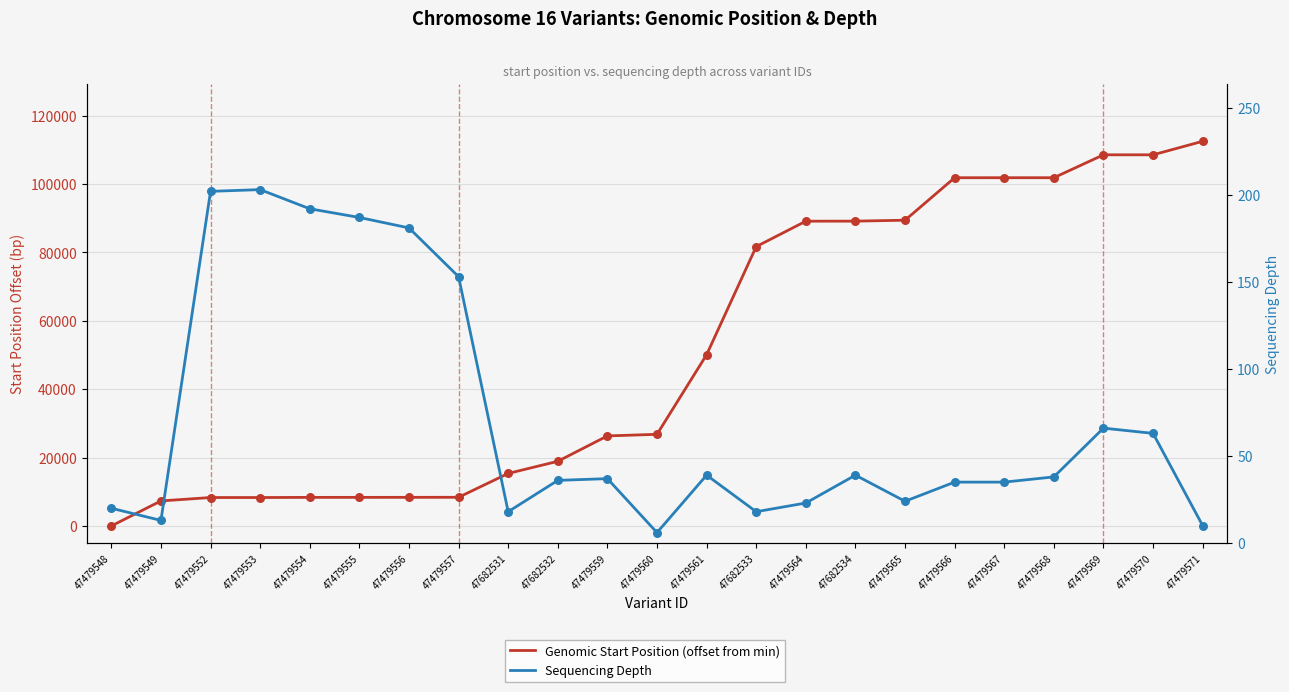

What are all the series names shown in the legend?

Genomic Start Position (offset from min), Sequencing Depth